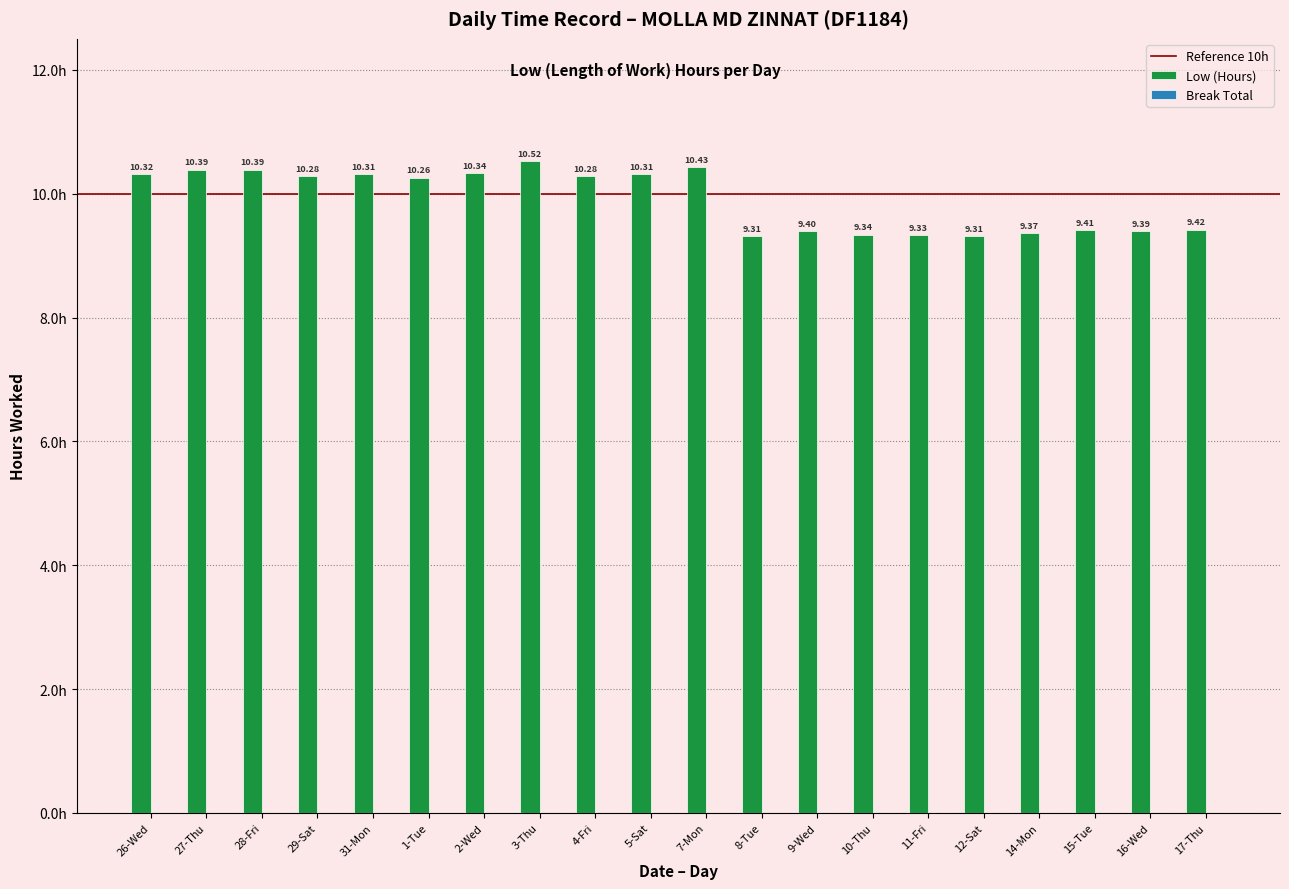

What is the smallest value displayed?

9.3